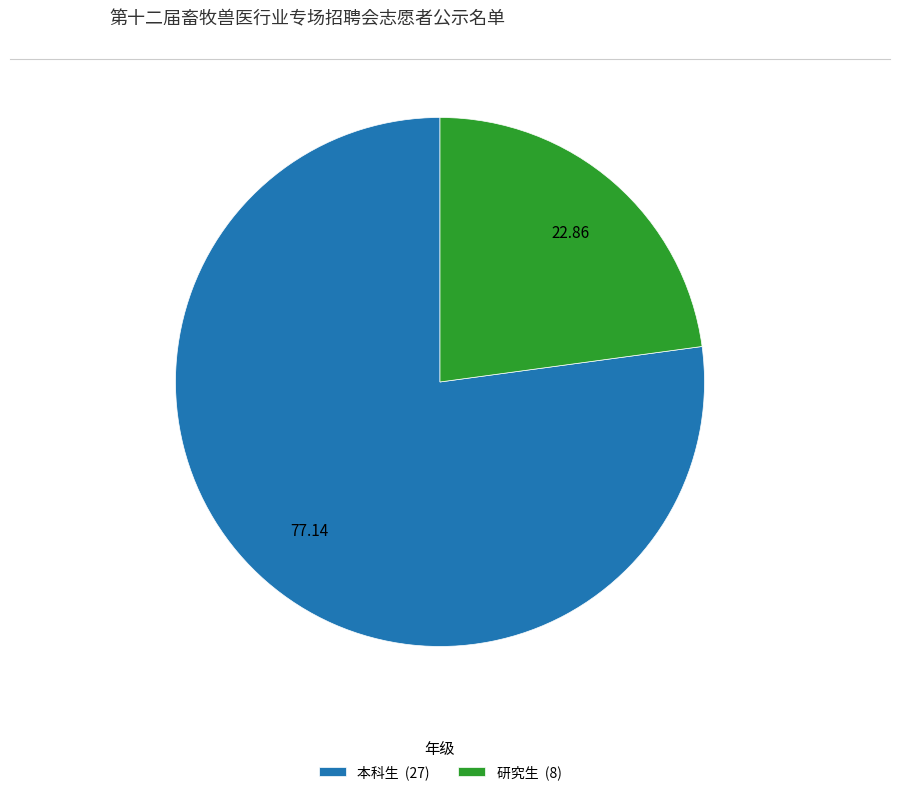

True or false: 本科生 accounts for 77% of the total.

True